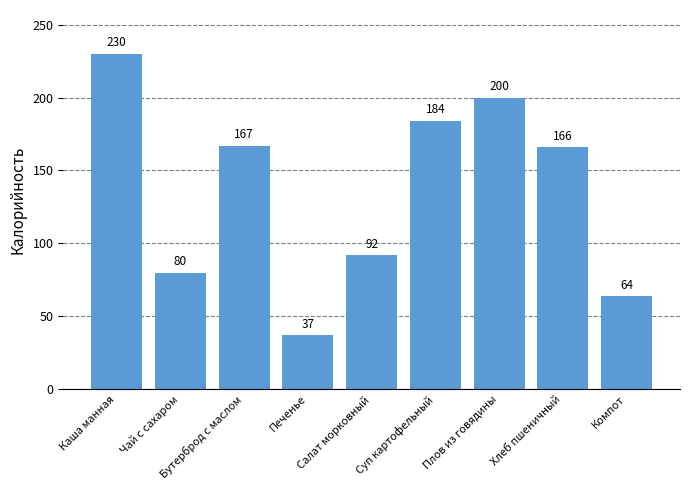

Between Суп картофельный and Каша манная, which is larger?

Каша манная